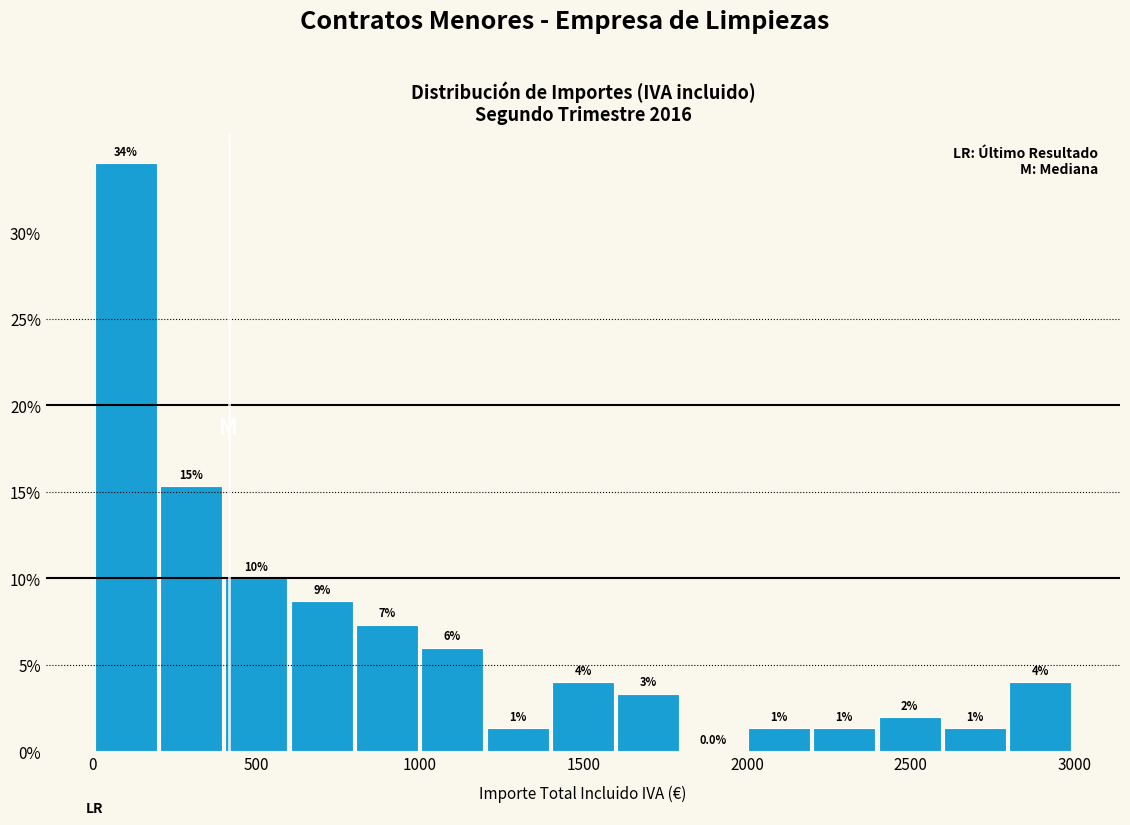

Around what value on the x-axis is the tallest bar? Give the approximate position of its centre, as read against the axis.

100